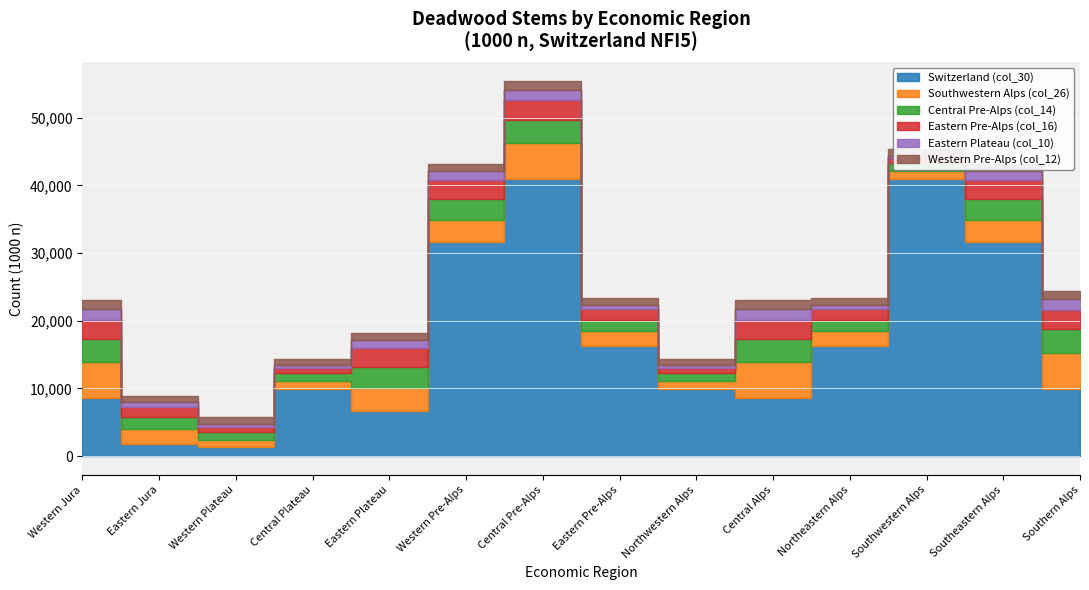

Reading left to right, transcribe all the data shown in this chart.

Switzerland (col_30): Western Jura=8561	Eastern Jura=1768	Western Plateau=1298	Central Plateau=9964	Eastern Plateau=6713	Western Pre-Alps=31603	Central Pre-Alps=40966	Eastern Pre-Alps=16219	Northwestern Alps=9964	Central Alps=8561	Northeastern Alps=16219	Southwestern Alps=40966	Southeastern Alps=31603	Southern Alps=9964
Southwestern Alps (col_26): Western Jura=5273	Eastern Jura=2208	Western Plateau=1097	Central Plateau=1097	Eastern Plateau=3289	Western Pre-Alps=3289	Central Pre-Alps=5273	Eastern Pre-Alps=2208	Northwestern Alps=1097	Central Alps=5273	Northeastern Alps=2208	Southwestern Alps=1097	Southeastern Alps=3289	Southern Alps=5273
Central Pre-Alps (col_14): Western Jura=3466	Eastern Jura=1745	Western Plateau=1167	Central Plateau=1167	Eastern Plateau=3104	Western Pre-Alps=3104	Central Pre-Alps=3466	Eastern Pre-Alps=1745	Northwestern Alps=1167	Central Alps=3466	Northeastern Alps=1745	Southwestern Alps=1167	Southeastern Alps=3104	Southern Alps=3466
Eastern Pre-Alps (col_16): Western Jura=2851	Eastern Jura=1510	Western Plateau=764	Central Plateau=764	Eastern Plateau=2828	Western Pre-Alps=2828	Central Pre-Alps=2851	Eastern Pre-Alps=1510	Northwestern Alps=764	Central Alps=2851	Northeastern Alps=1510	Southwestern Alps=764	Southeastern Alps=2828	Southern Alps=2851
Eastern Plateau (col_10): Western Jura=1590	Eastern Jura=704	Western Plateau=399	Central Plateau=399	Eastern Plateau=1229	Western Pre-Alps=1229	Central Pre-Alps=1590	Eastern Pre-Alps=704	Northwestern Alps=399	Central Alps=1590	Northeastern Alps=704	Southwestern Alps=399	Southeastern Alps=1229	Southern Alps=1590
Western Pre-Alps (col_12): Western Jura=1299	Eastern Jura=954	Western Plateau=980	Central Plateau=980	Eastern Plateau=1085	Western Pre-Alps=1085	Central Pre-Alps=1299	Eastern Pre-Alps=954	Northwestern Alps=980	Central Alps=1299	Northeastern Alps=954	Southwestern Alps=980	Southeastern Alps=1085	Southern Alps=1299